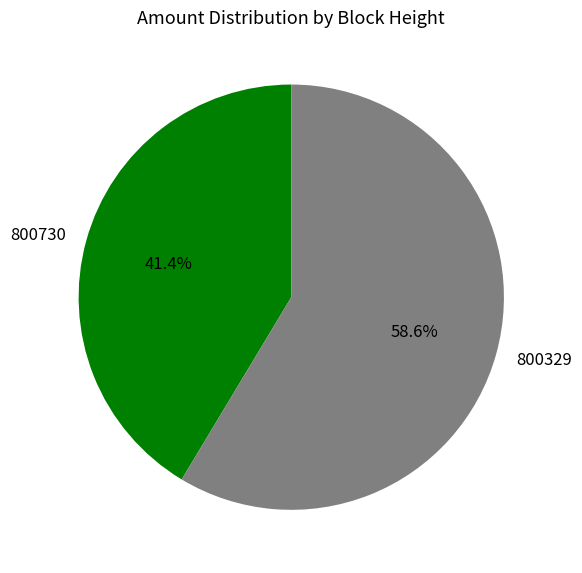

Count the number of slices in the pie.

2